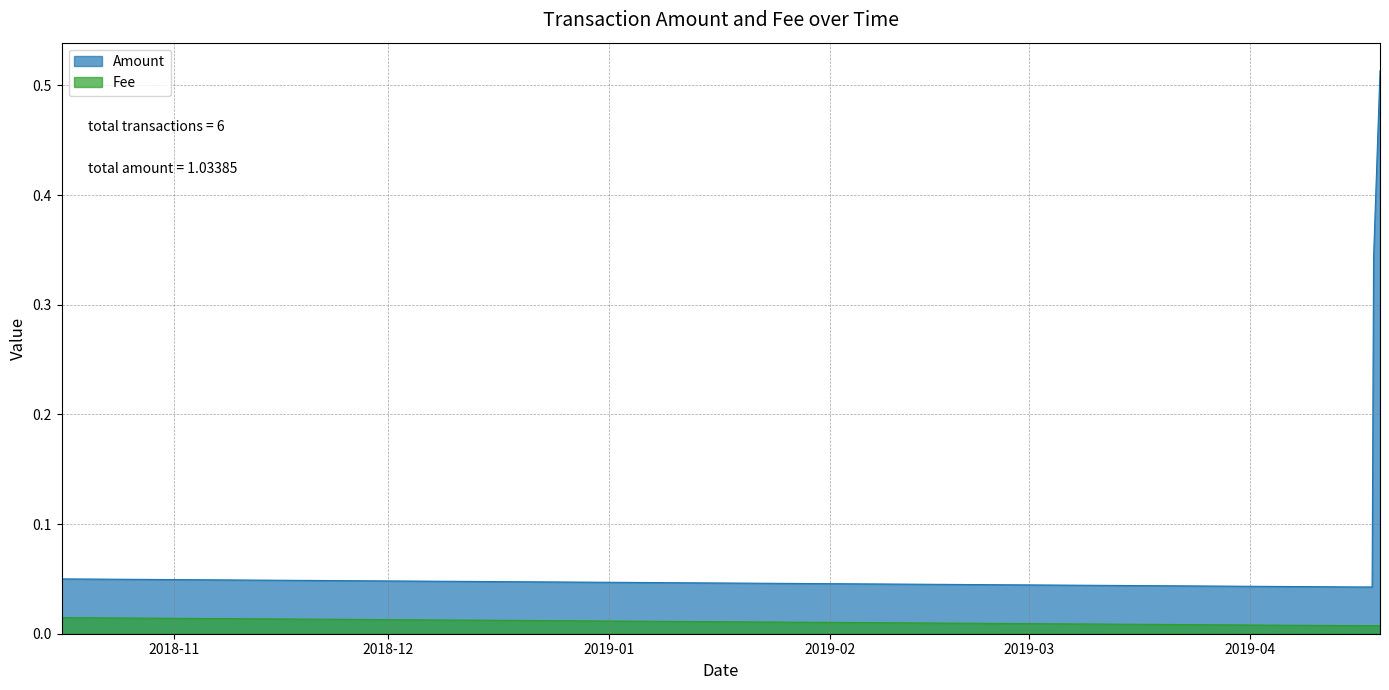

Which series has the largest total across all categories?

Amount